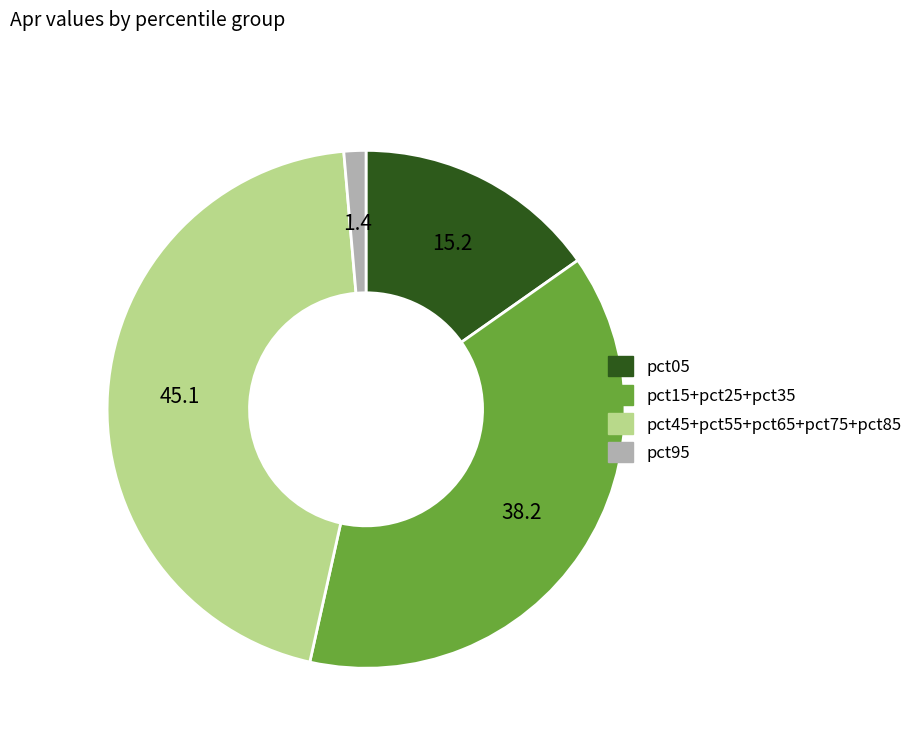

Does any single category account for the majority?

No